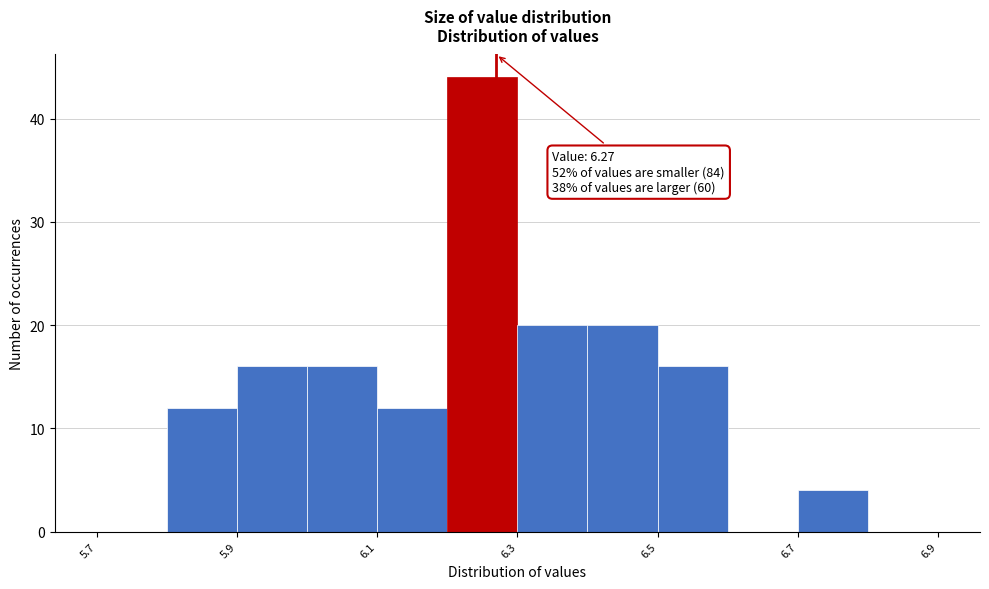

Which range on the x-axis has the tallest bar?

6.2 to 6.3